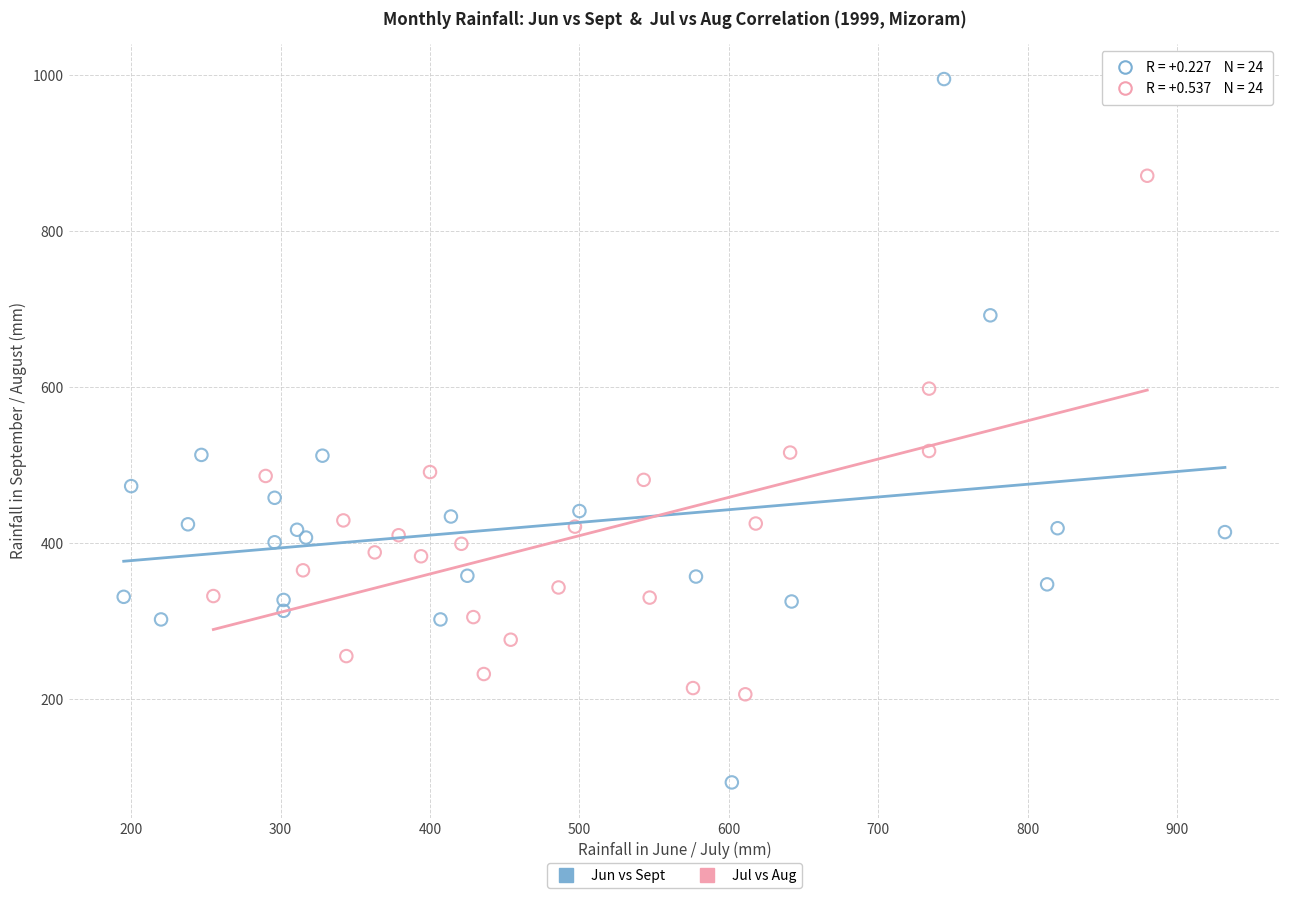

Which series reaches the minimum Y coordinate?

Jun vs Sept